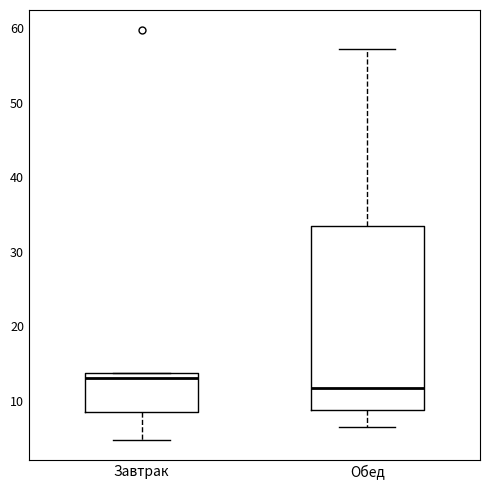

Which box is the tallest, from its lower edge to its upper edge?

Обед